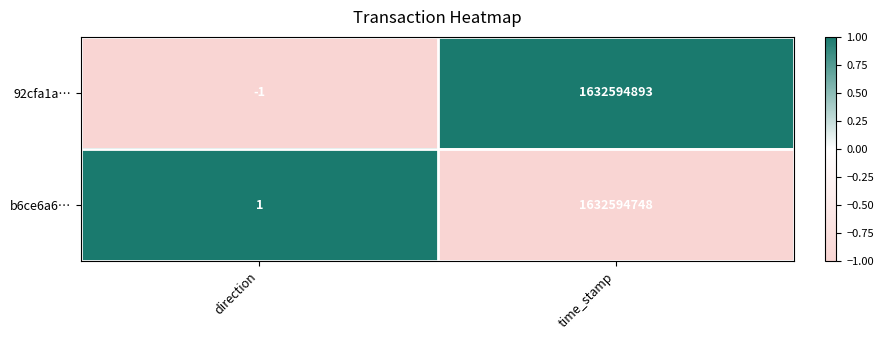

Is it true that b6ce6a6… equals 0 at direction?

False